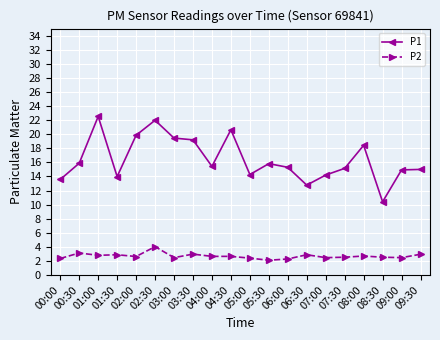

Count the number of categories in the chart.

20